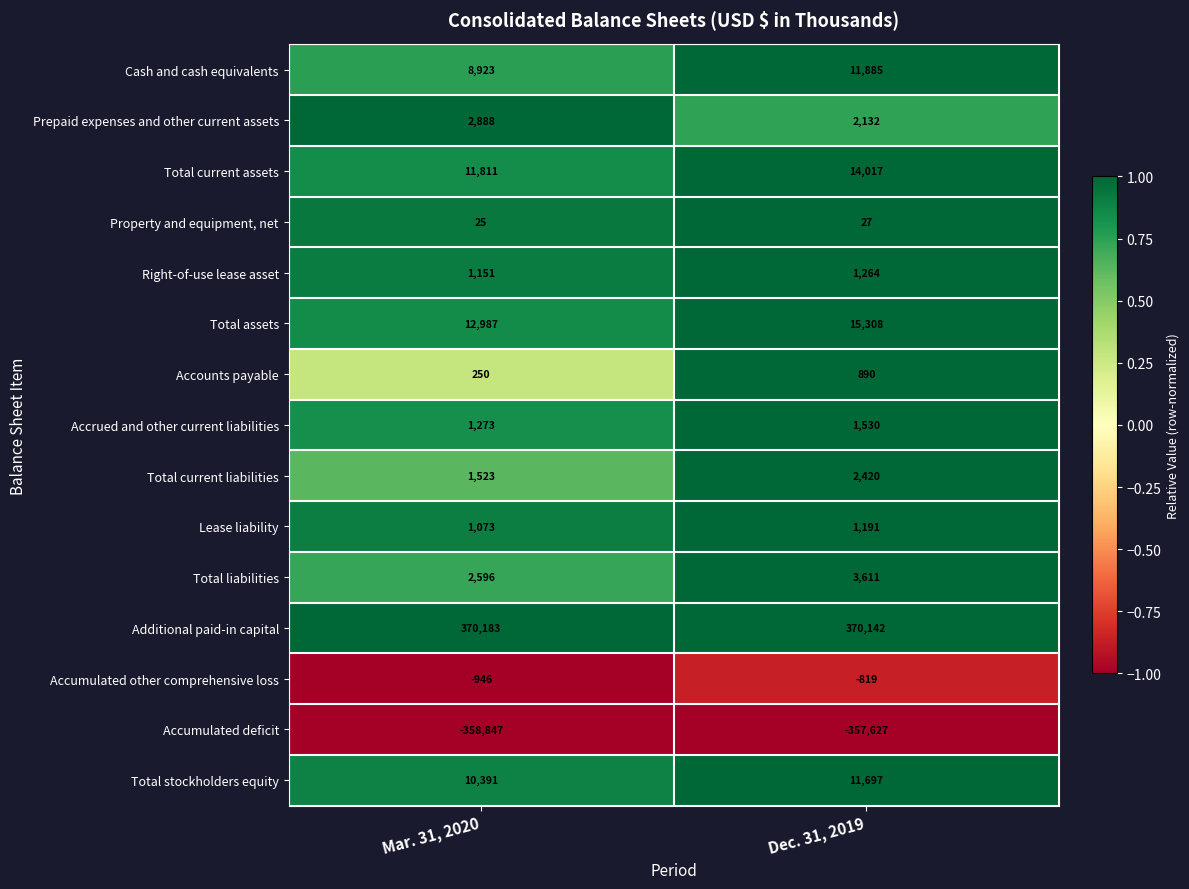

Count the number of categories in the chart.

2